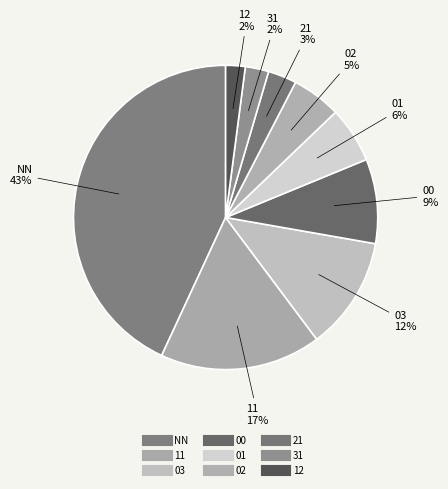

What portion of the pie excludes 03?

88.0%